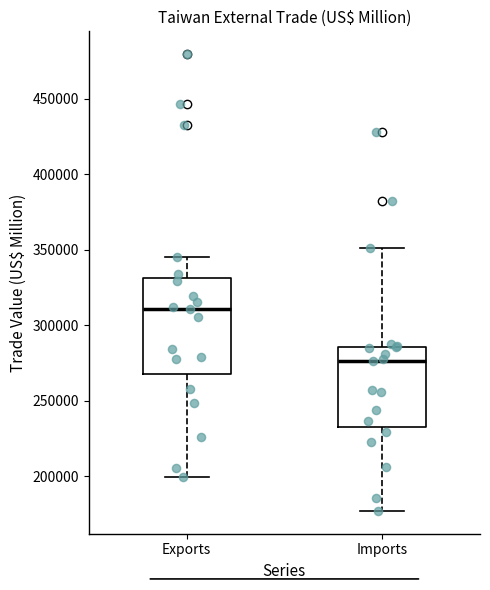

Reading left to right, transcribe this box plot: for each box, give where its median line is, the range the box spans, and where its two whiskers end, as read against the y-axis. The values are not printed on the chart, so give them approximately, as read against the axis.

Exports: median 310000, box 270000 to 330000, whiskers 200000 to 345000
Imports: median 275000, box 235000 to 285000, whiskers 175000 to 350000